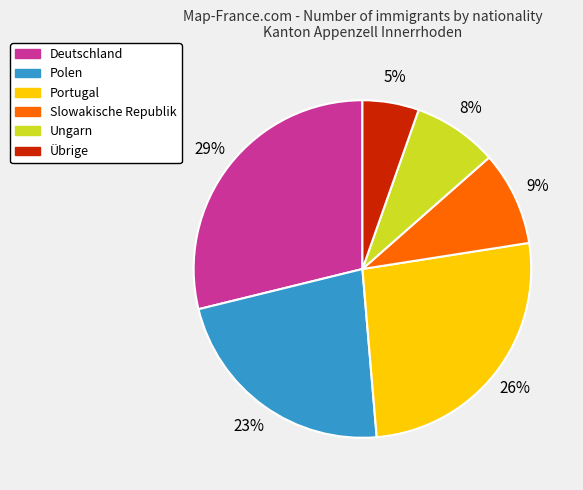

What is the largest slice in the pie chart?

Deutschland